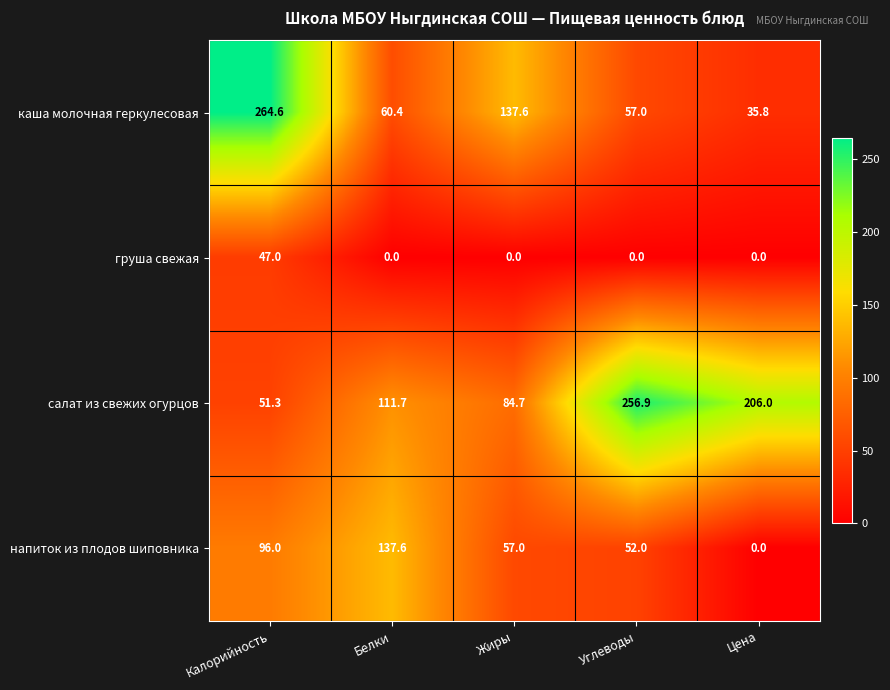

What is the total value across all series at Калорийность?

458.9